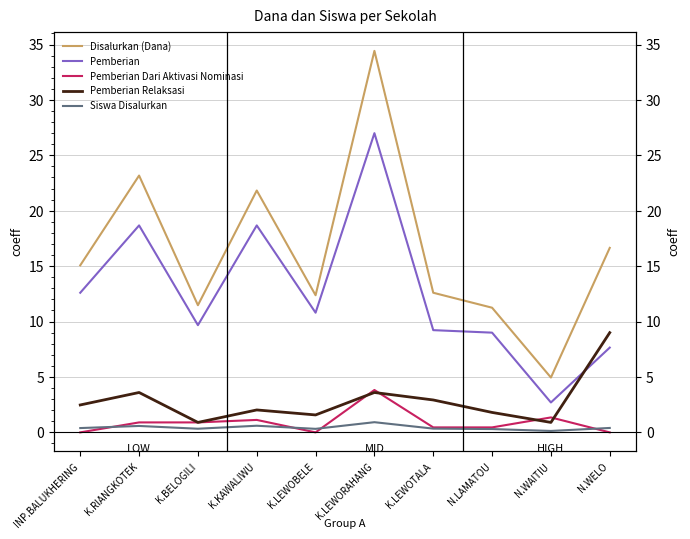

At which category does Disalurkan (Dana) reach its first local peak?

K.RIANGKOTEK